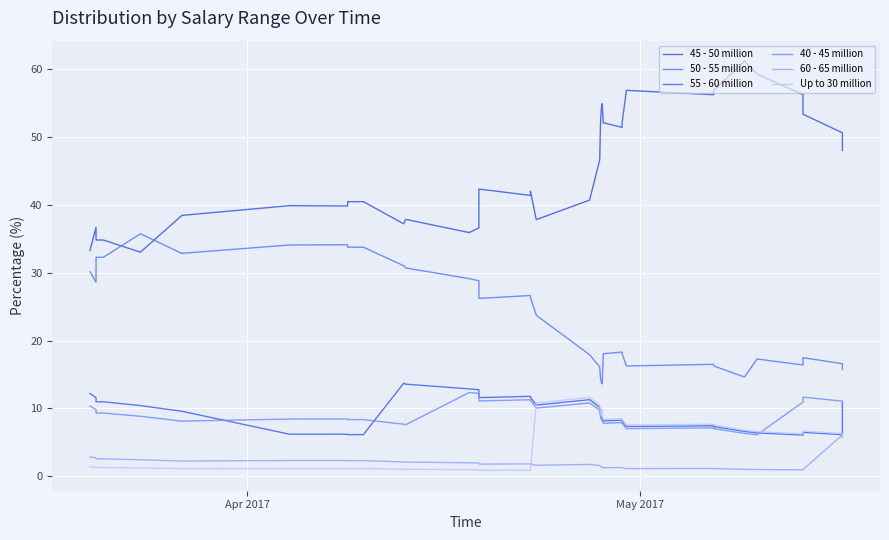

What is the difference between the second highest and minimum values in the 45 - 50 million series?

26.3